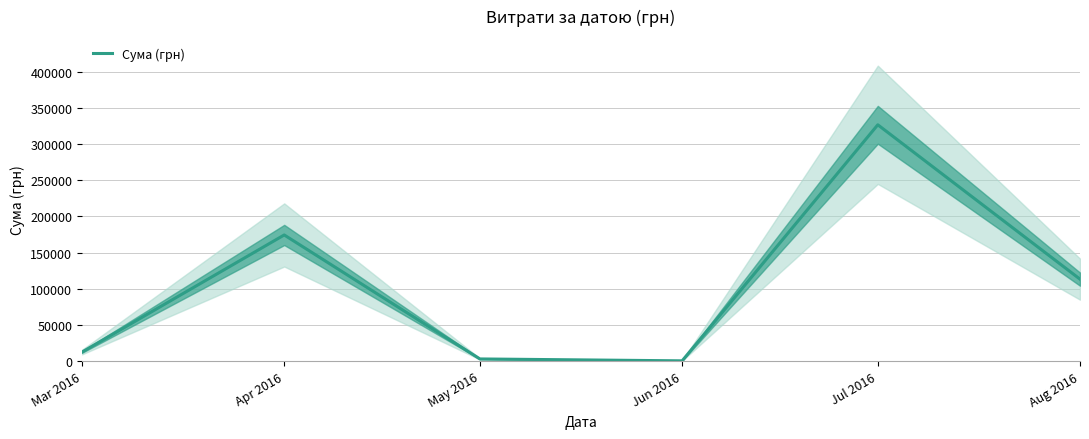

Where does the data first go above 113398?

Apr 2016